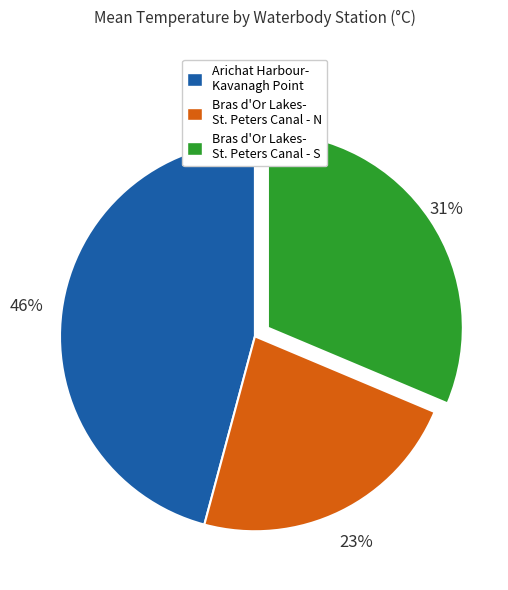

How many slices are in this pie chart?

3